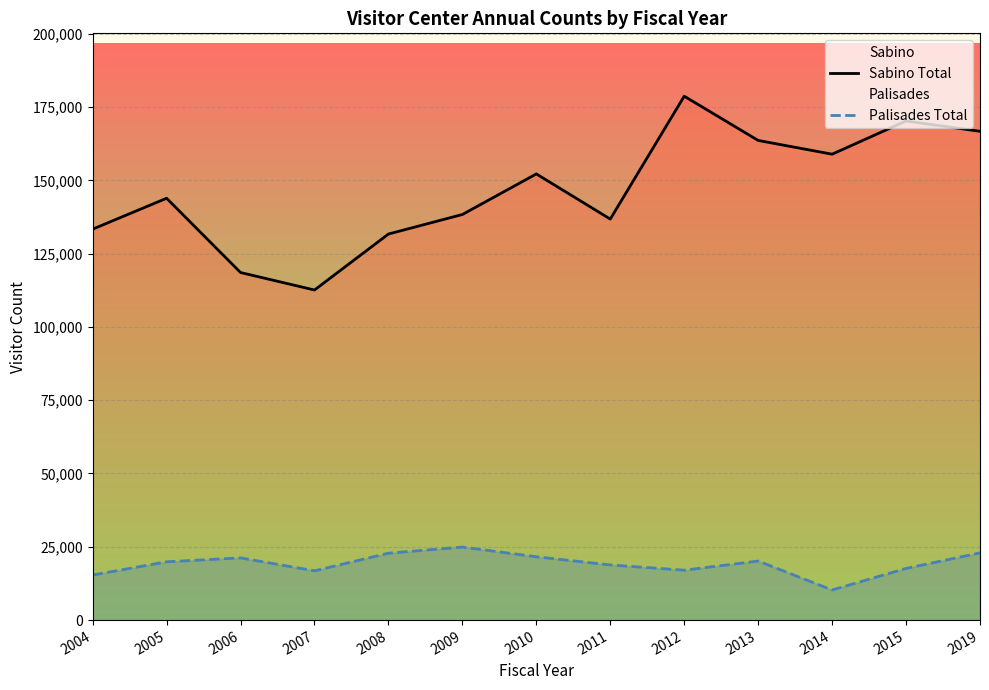

True or false: Sabino Total and Palisades Total cross at least once.

False